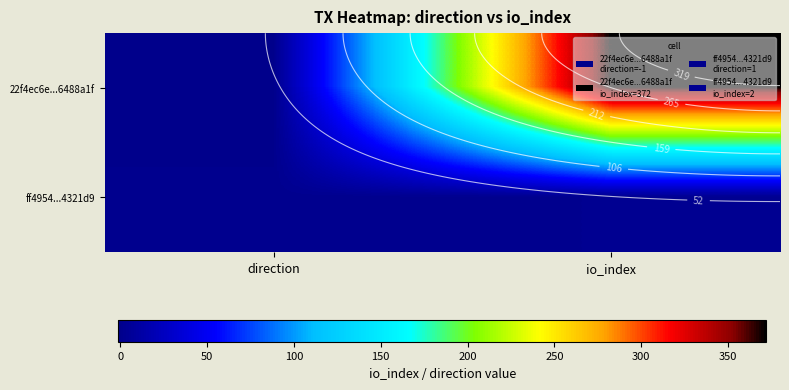

How many values in 22f4ec6e...6488a1f are above zero?

1